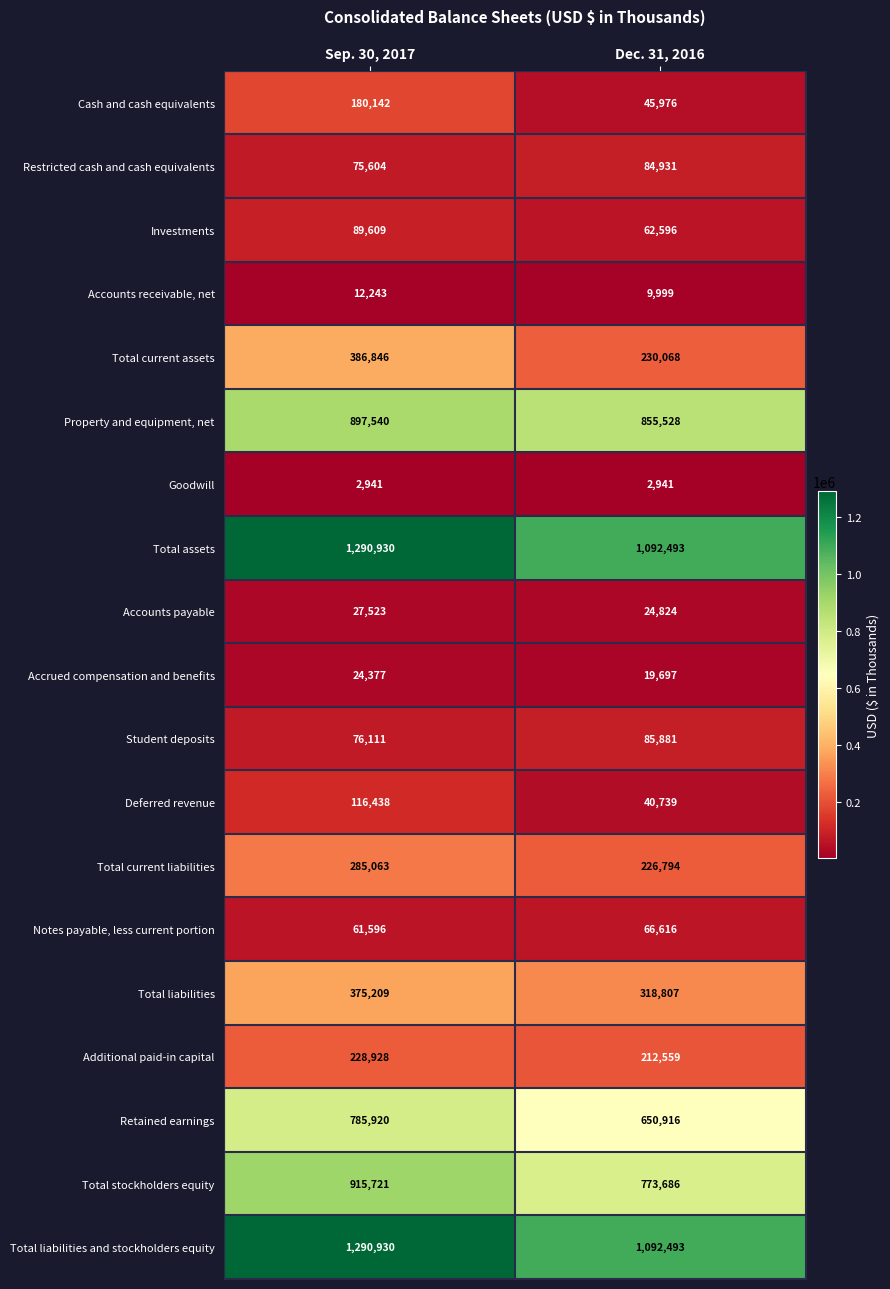

True or false: Investments has a value of 89609 at Sep. 30, 2017.

True